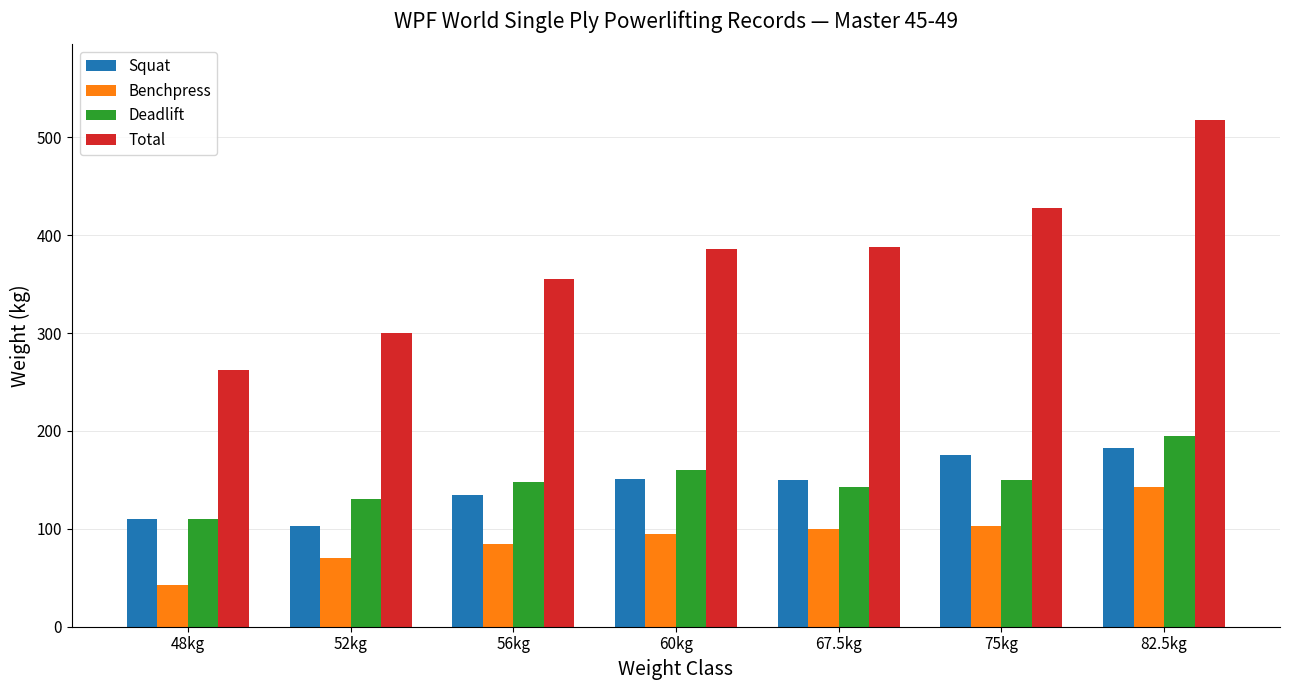

Is it true that Total equals 423.9 at 52kg?

False